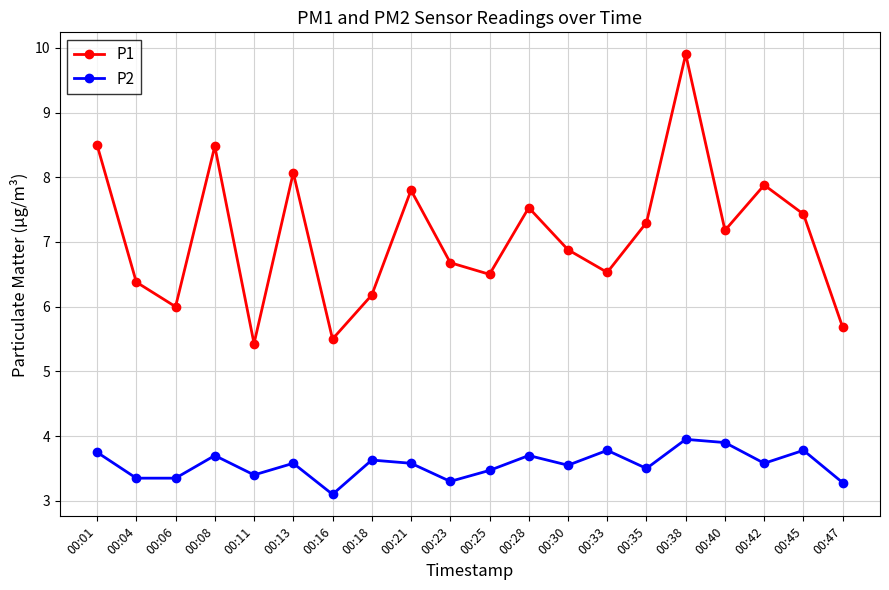

At which category does P1 reach its first local peak?

00:08